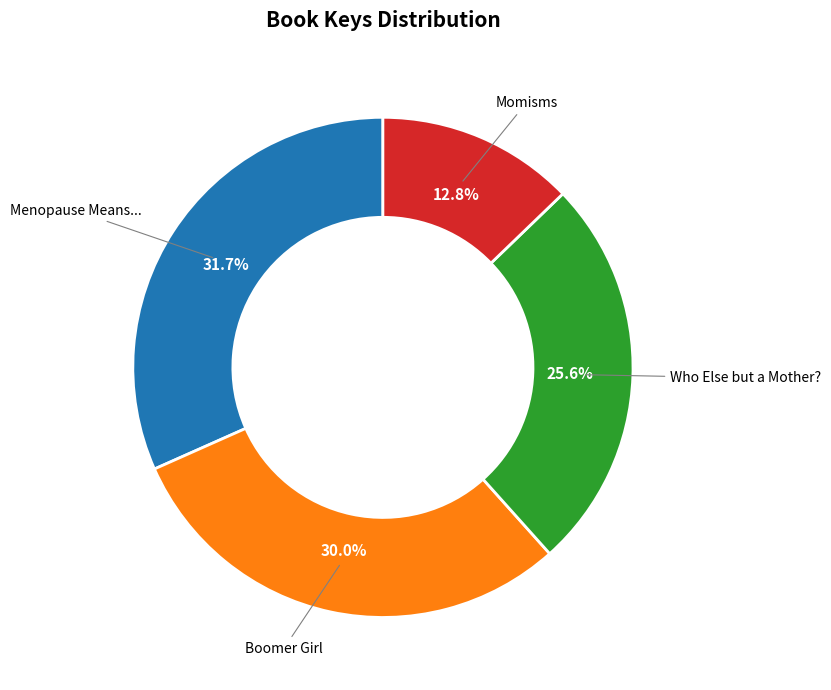

Does any single category account for the majority?

No